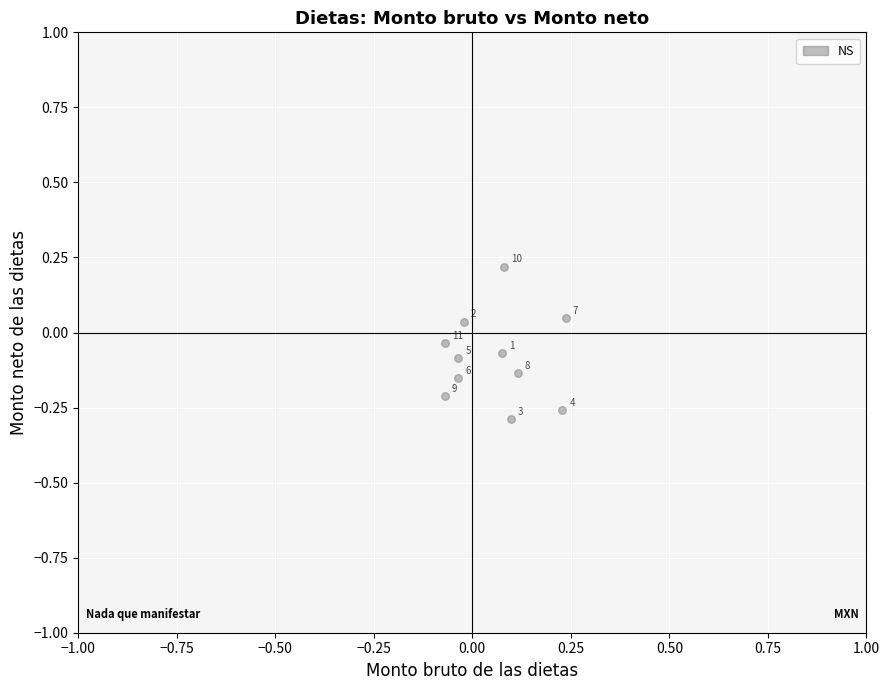

What is the range of X values (max minus min)?

0.3